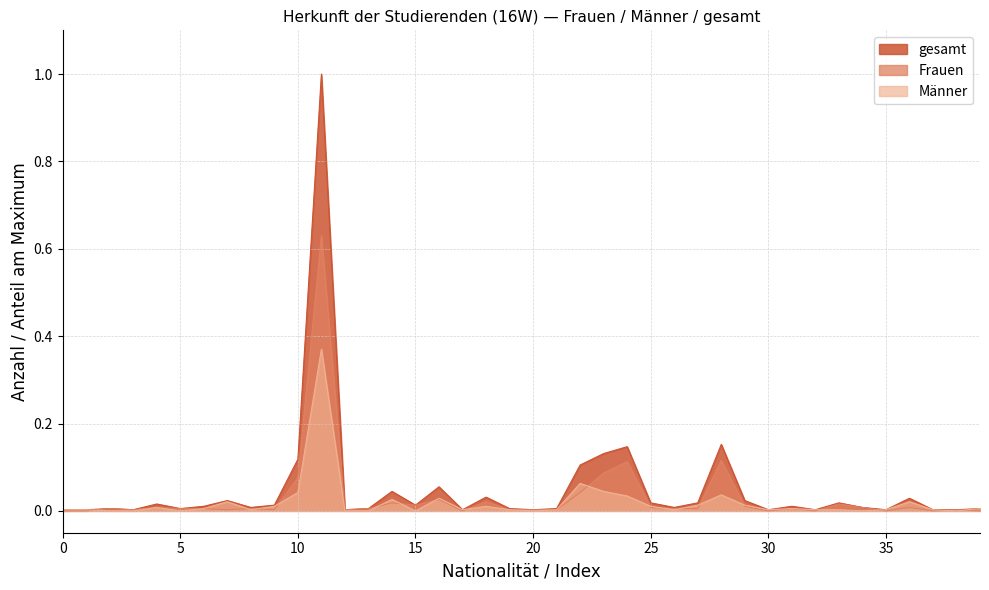

Rank the series by their average value, from lowest to highest.

Männer, Frauen, gesamt